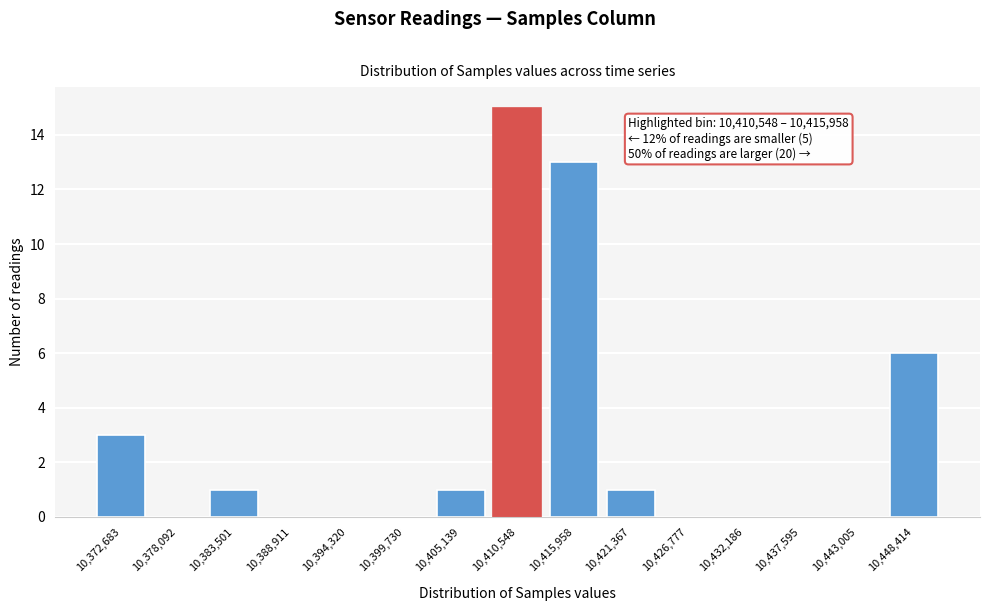

Reading left to right, what are all the values shown in this chart?

10,372,683=3	10,378,092=0	10,383,501=1	10,388,911=0	10,394,320=0	10,399,730=0	10,405,139=1	10,410,548=15	10,415,958=13	10,421,367=1	10,426,777=0	10,432,186=0	10,437,595=0	10,443,005=0	10,448,414=6